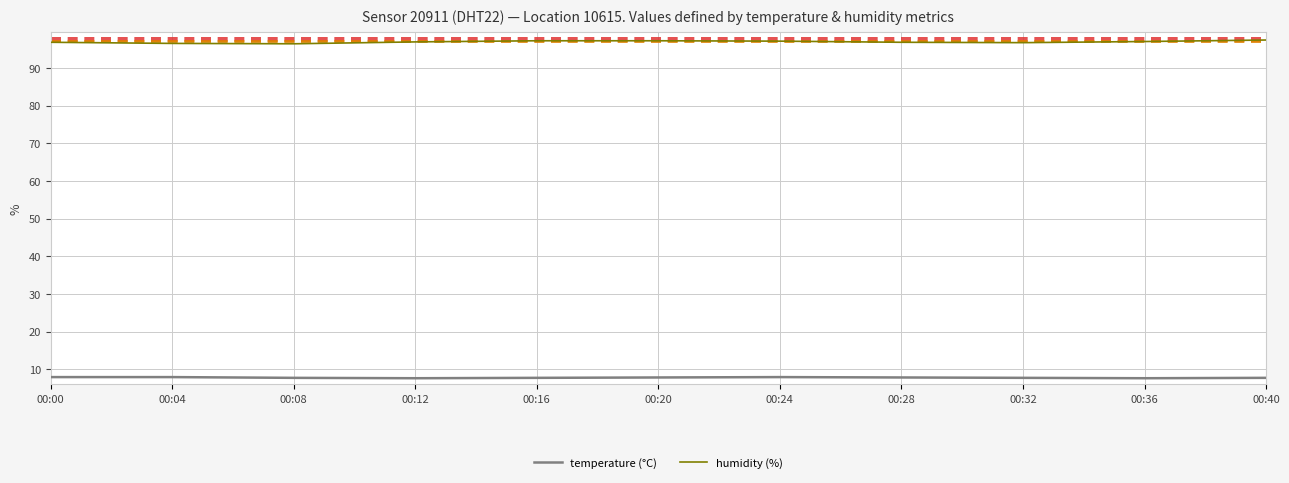

Which series has the largest range (max minus min)?

humidity (%)